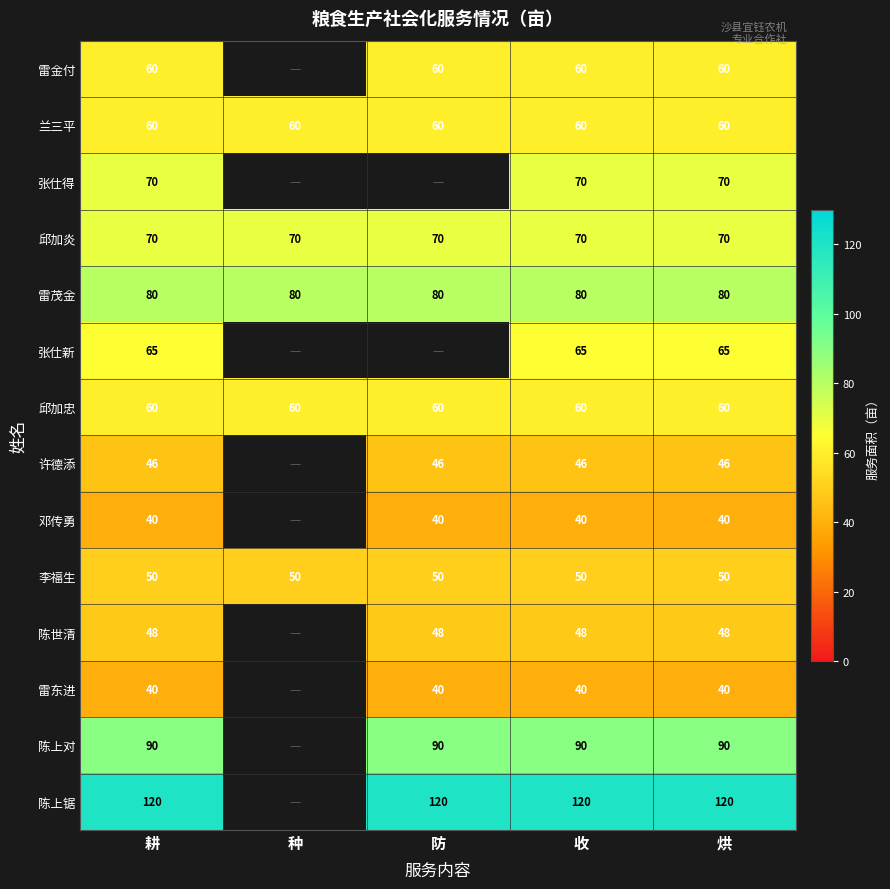

Is the value of 许德添 at 耕 greater than the value of 雷金付 at 烘?

No